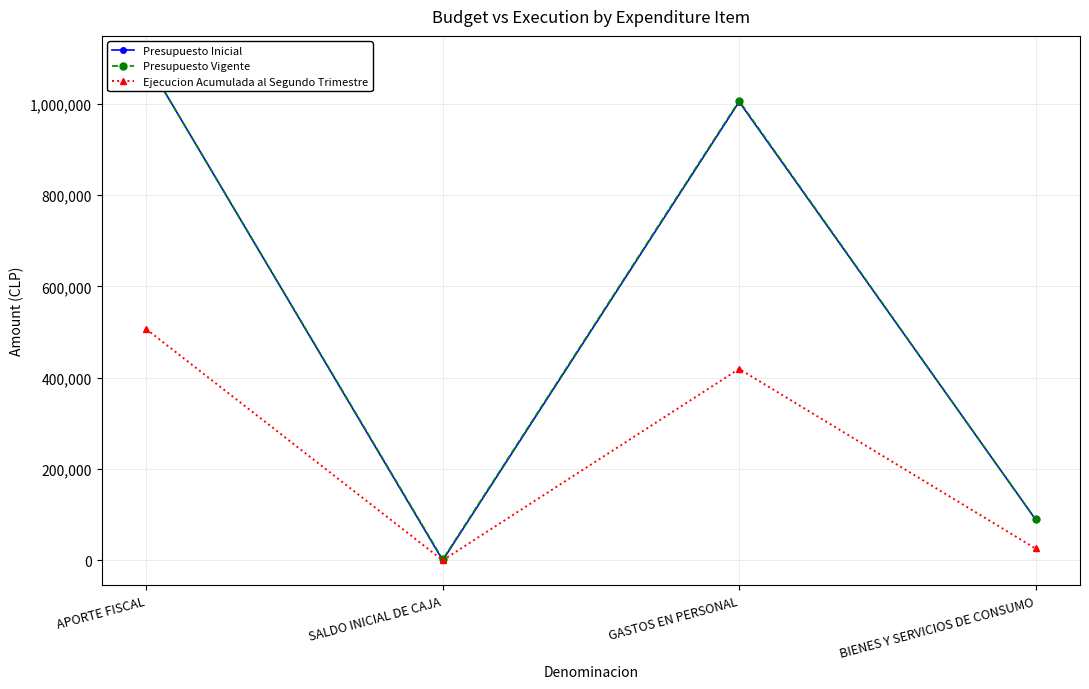

What is the label of the 4th point from the left?

BIENES Y SERVICIOS DE CONSUMO